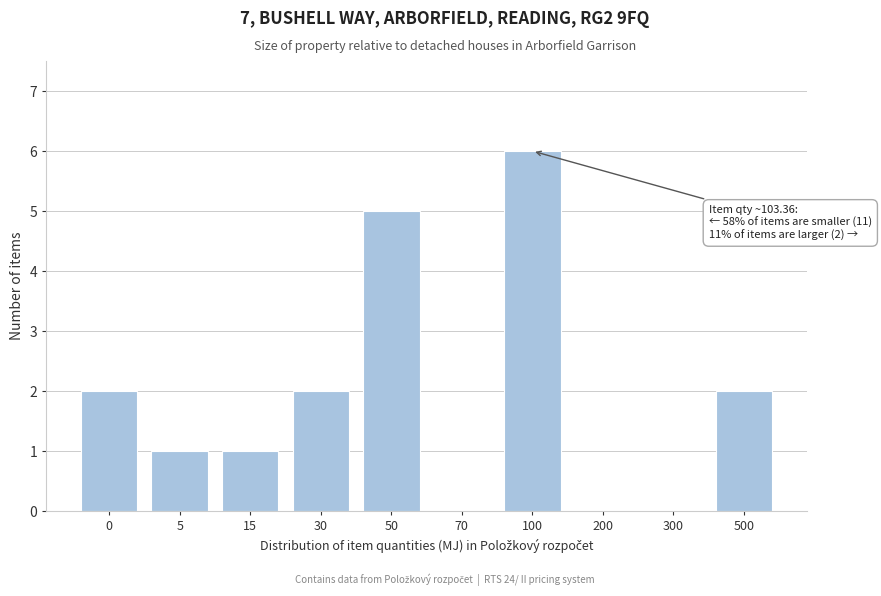

Reading left to right, what are all the values shown in this chart?

0=2	5=1	15=1	30=2	50=5	70=0	100=6	200=0	300=0	500=2